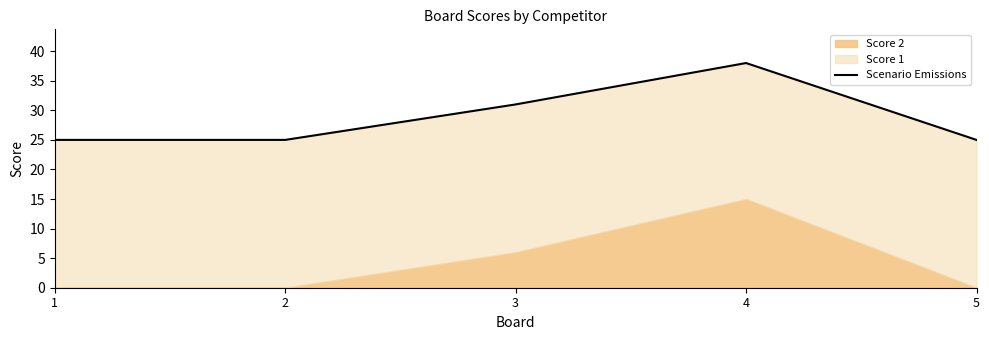

What is the difference between the maximum and minimum values?

13